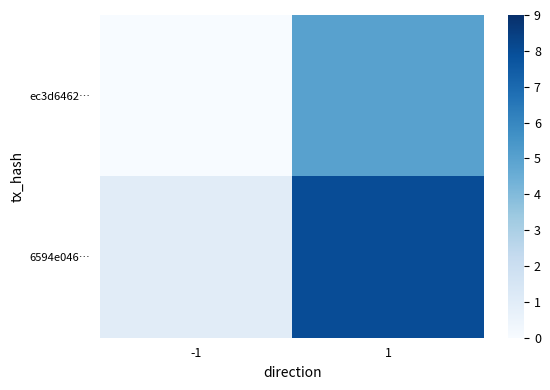

Reading left to right, transcribe all the data shown in this chart.

ec3d6462…: -1=-1	1=5
6594e046…: -1=1	1=8